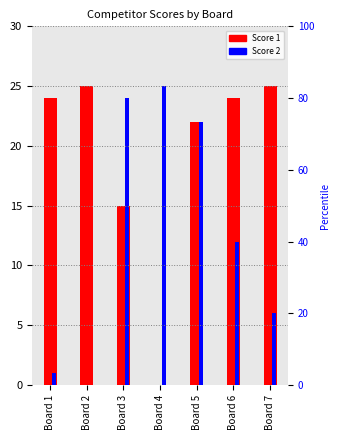

Are the bars horizontal?

No